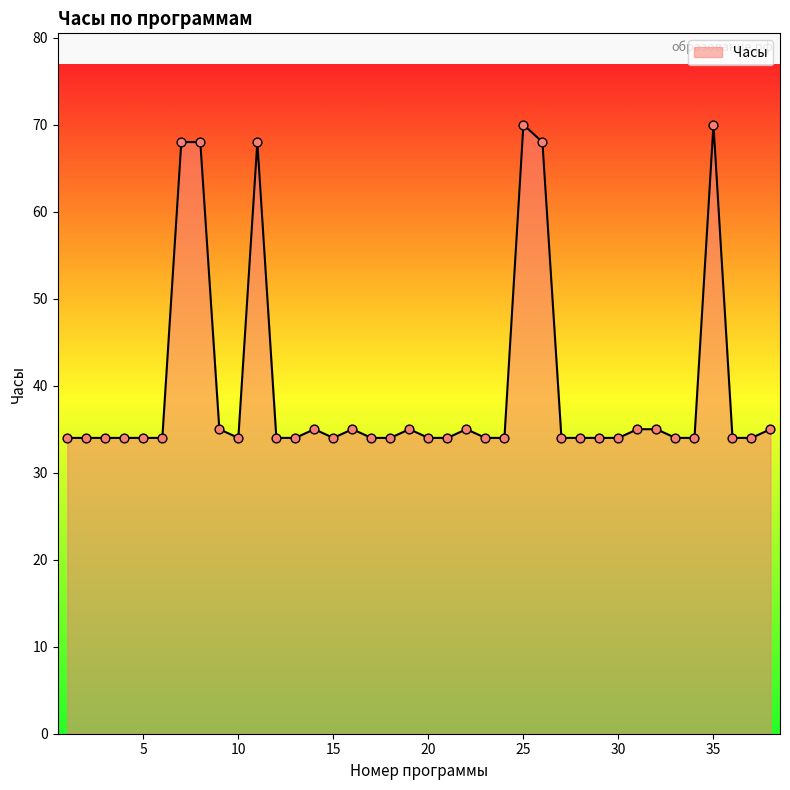

What is the greatest value displayed?

70